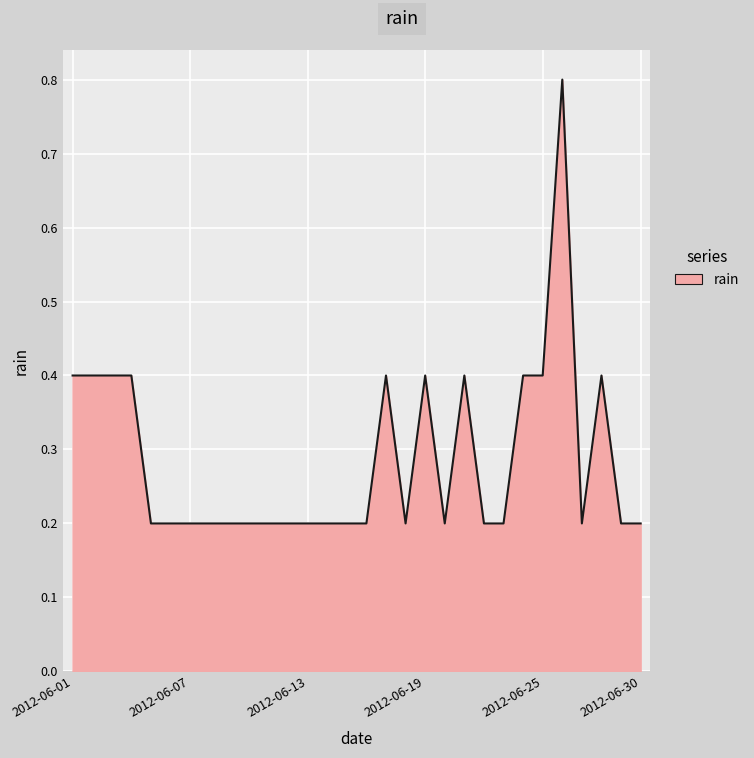

What is the greatest value displayed?

0.8